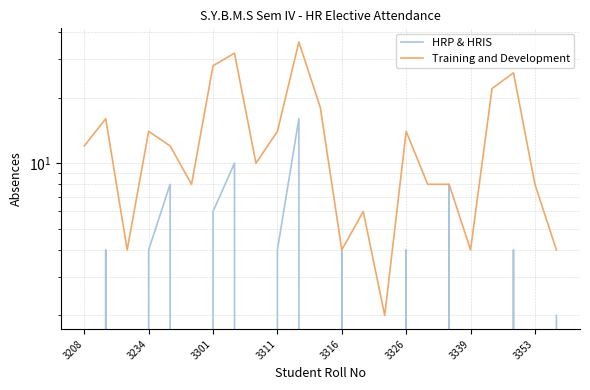

True or false: Training and Development and HRP & HRIS intersect in this chart.

False